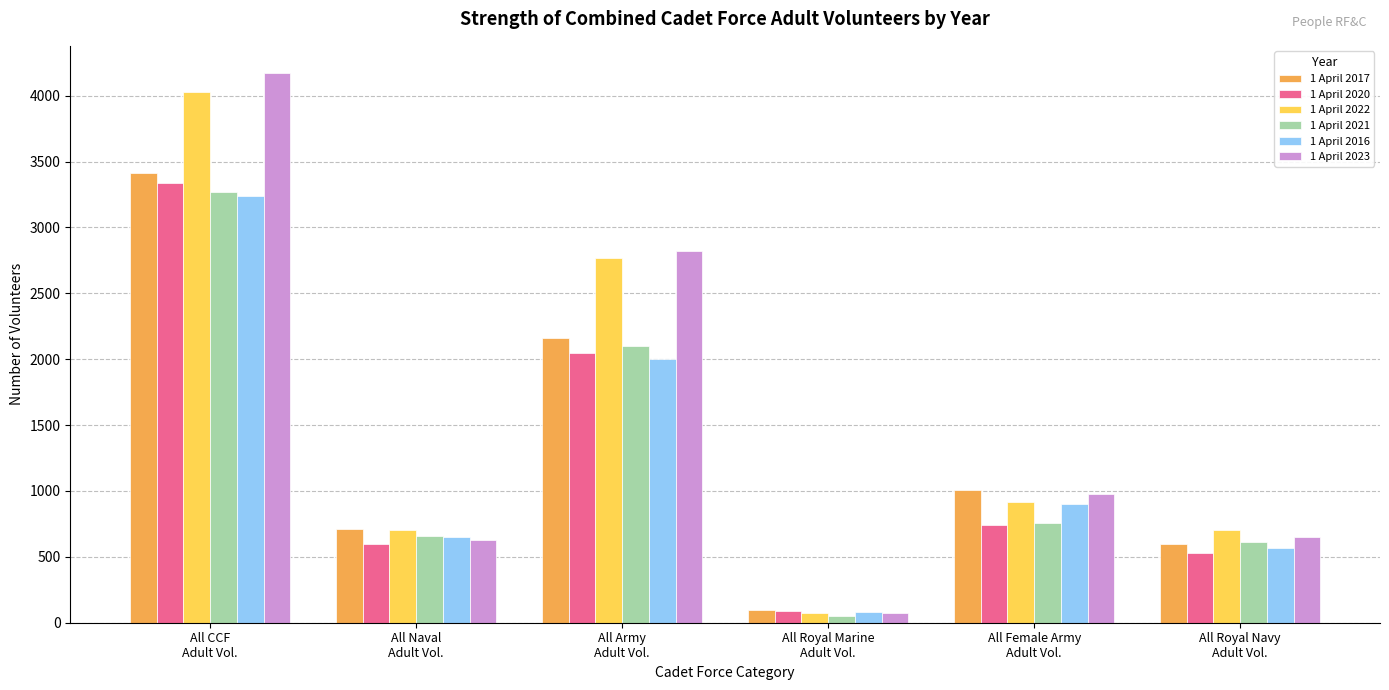

List the labels in order of 1 April 2021 value, largest first.

All CCF
Adult Vol., All Army
Adult Vol., All Female Army
Adult Vol., All Naval
Adult Vol., All Royal Navy
Adult Vol., All Royal Marine
Adult Vol.